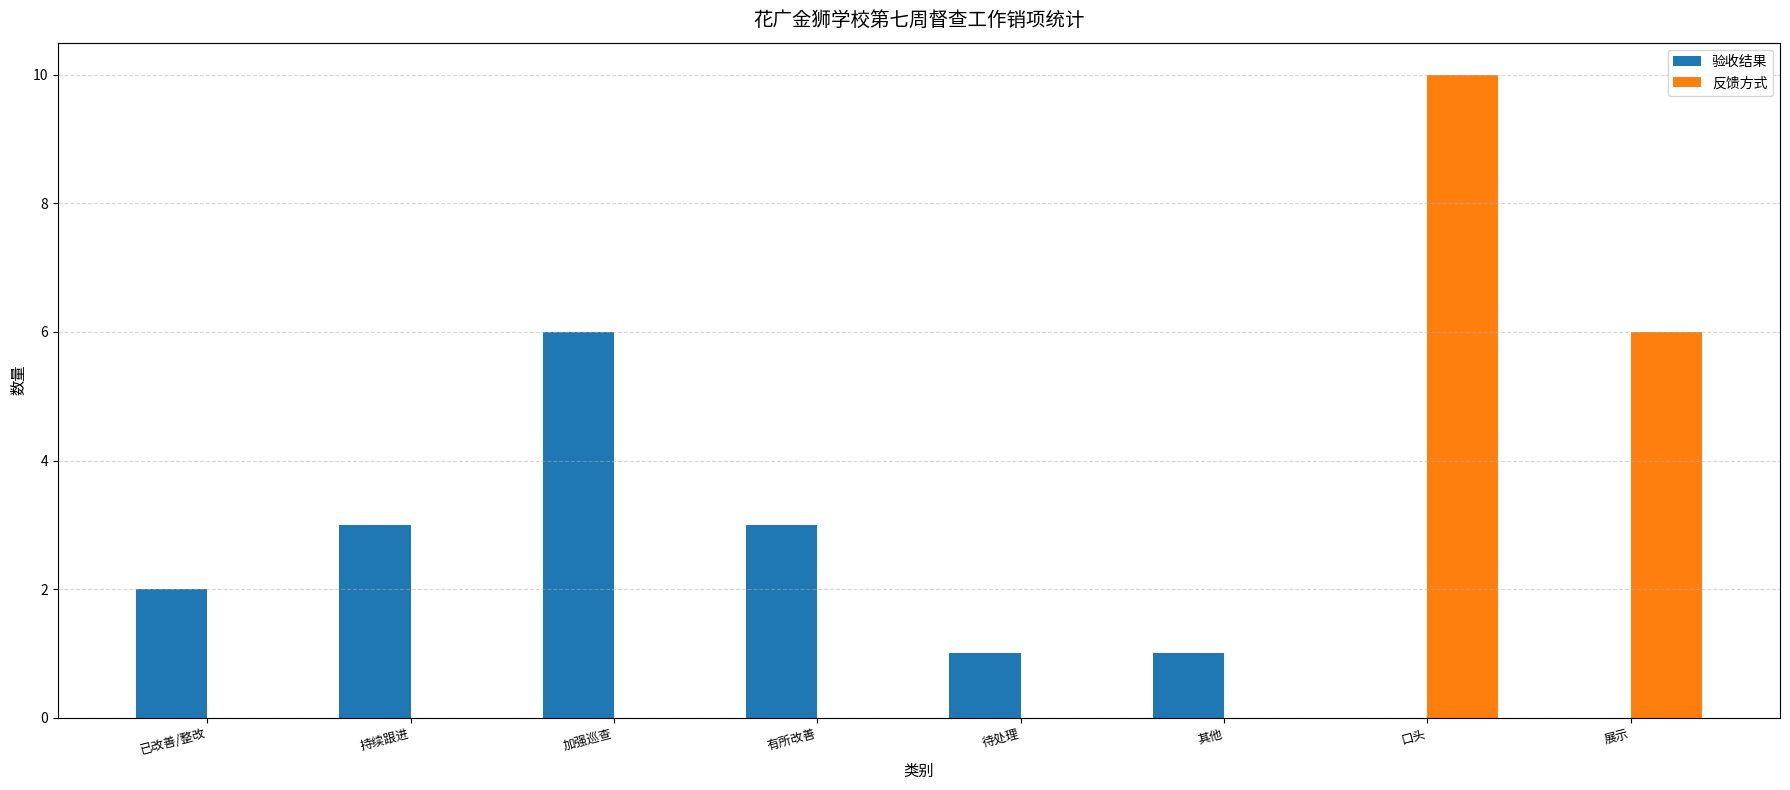

How many distinct data groups are displayed?

2